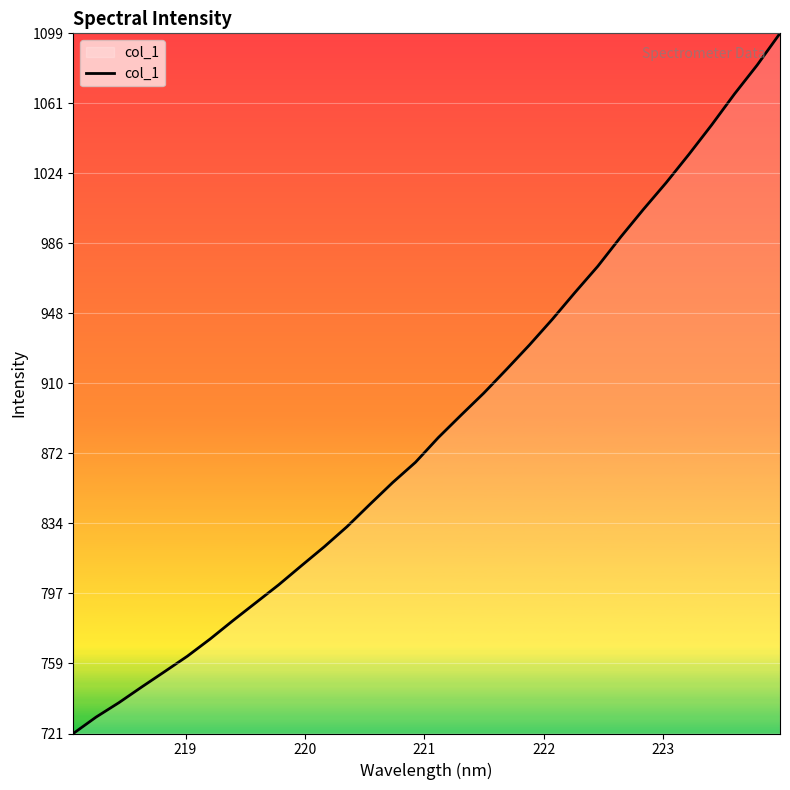

What is the difference between the maximum and minimum values?

378.3